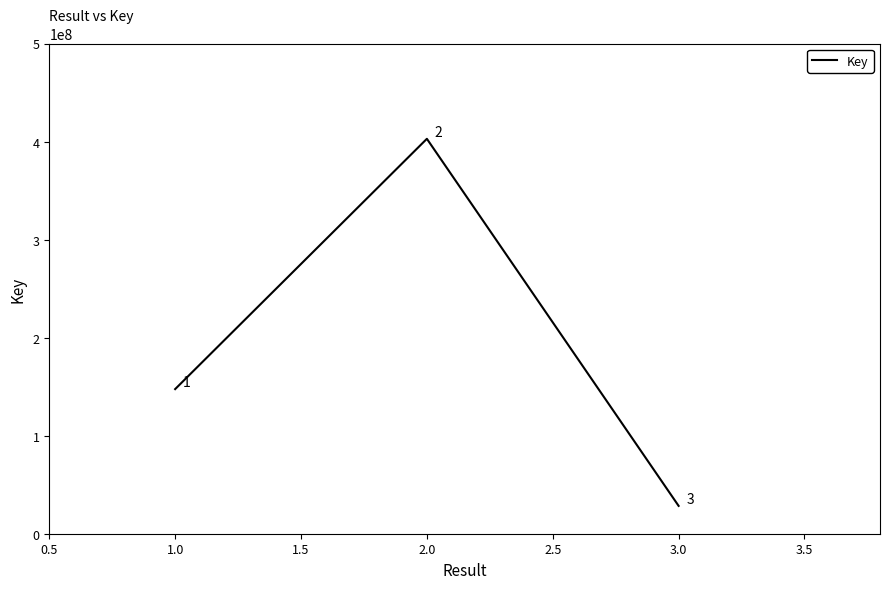

Which label corresponds to the largest value in the chart?

2.0